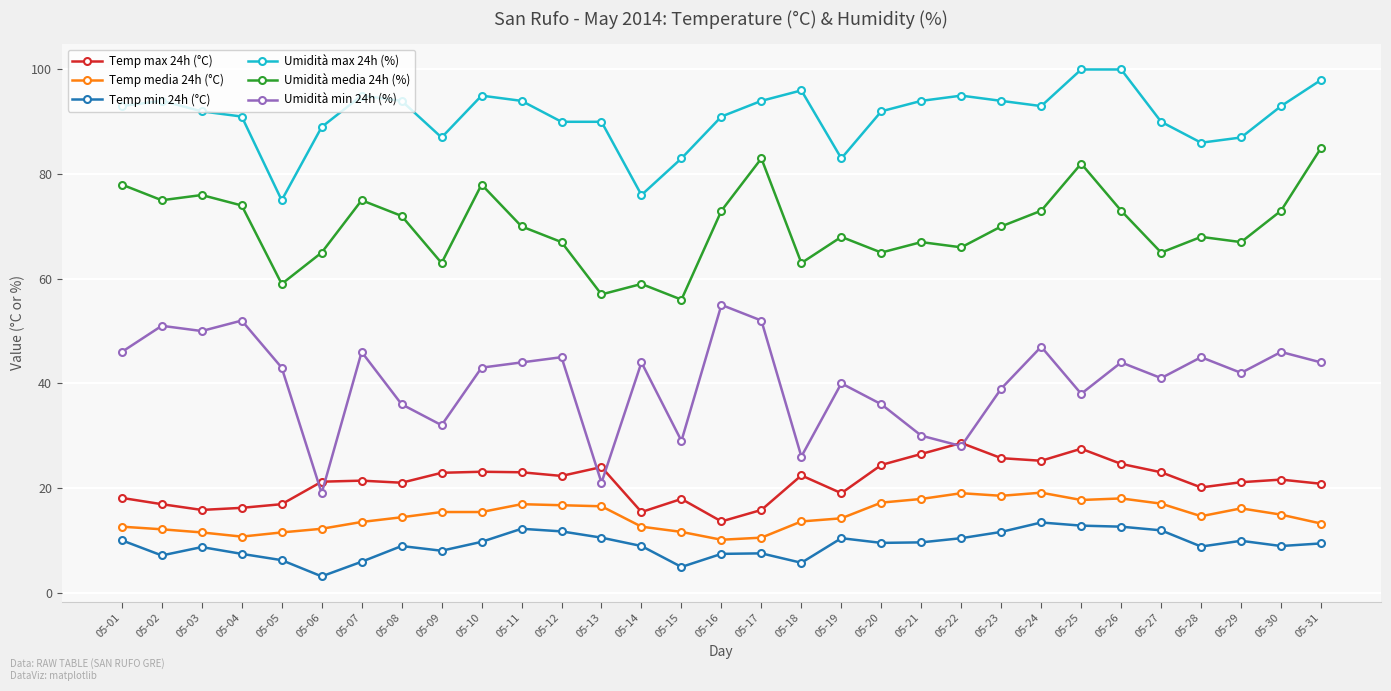

How many categories are shown in the chart?

31